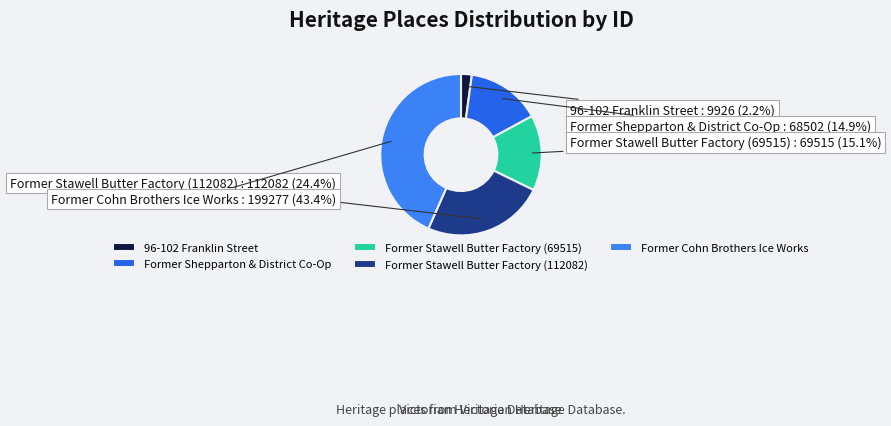

Count the number of slices in the pie.

5